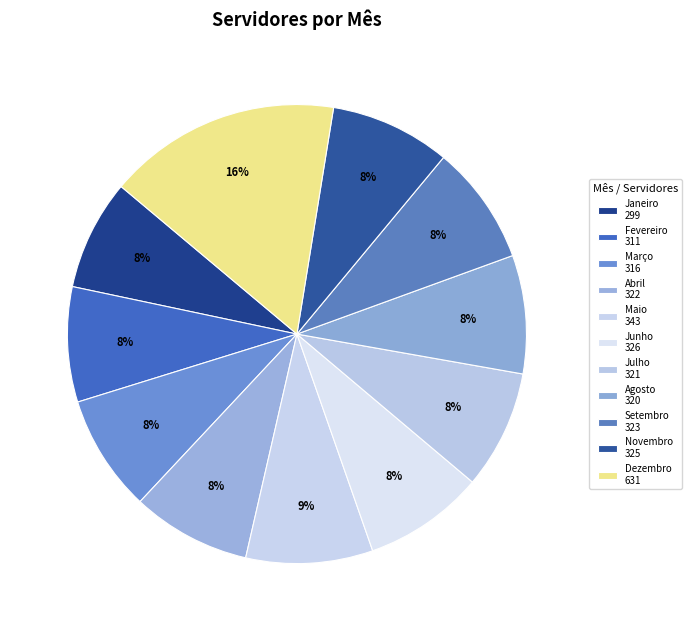

What is the smallest slice in the pie chart?

Janeiro